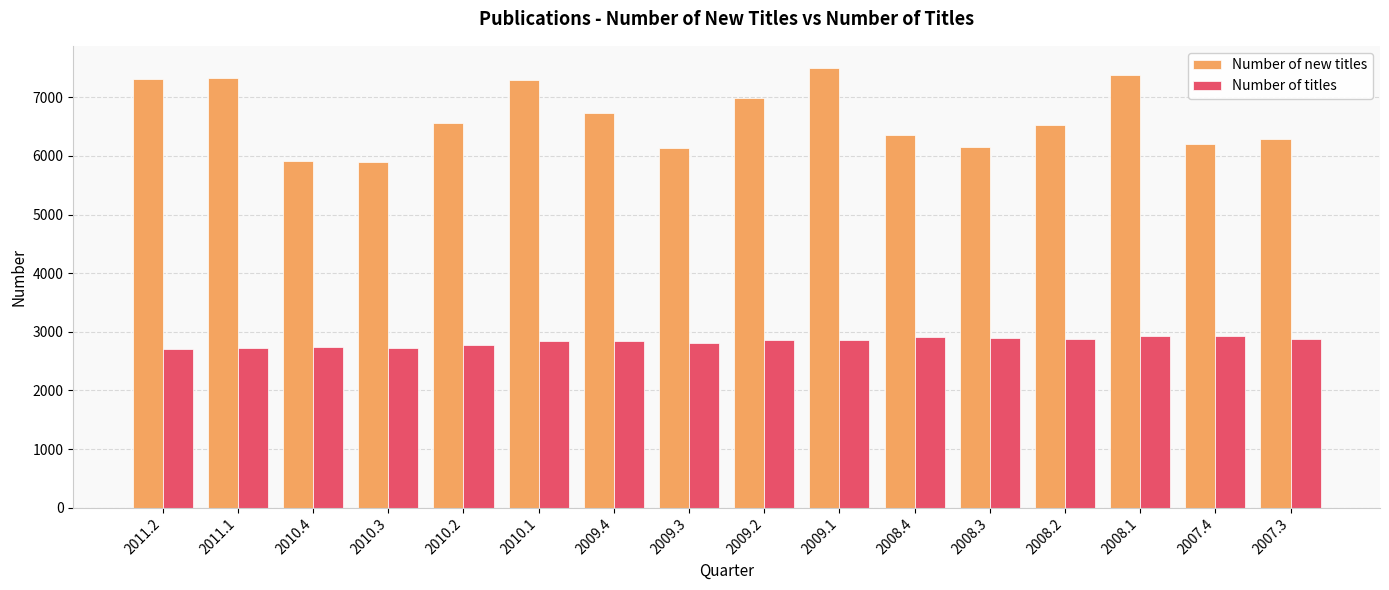

What is the total value across all series at 2011.2?

10007